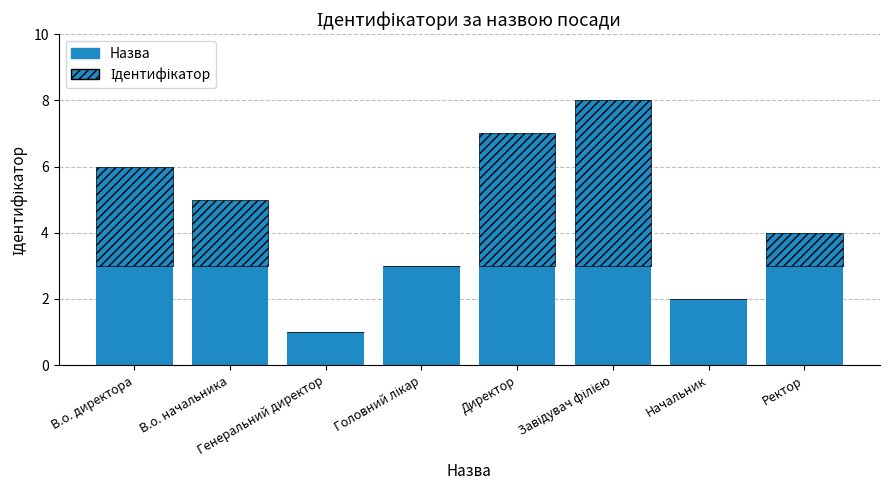

What is the lowest value of the Назва series?

1